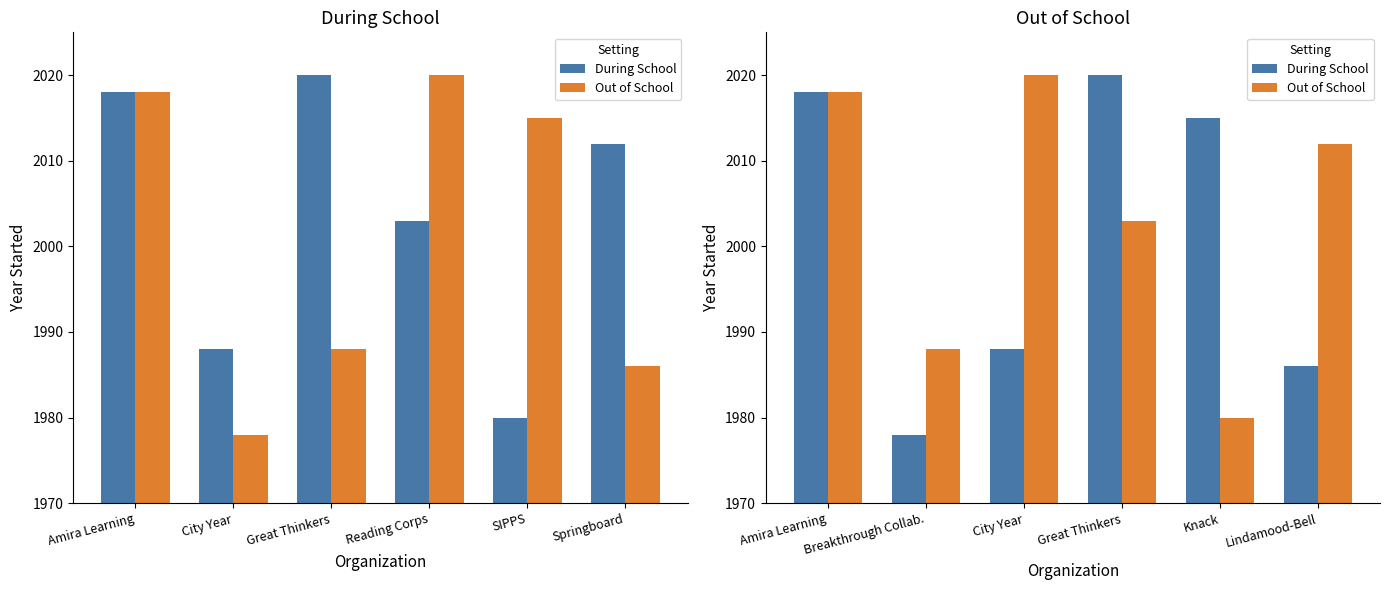

At which category is the sum across all series the highest?

Amira Learning